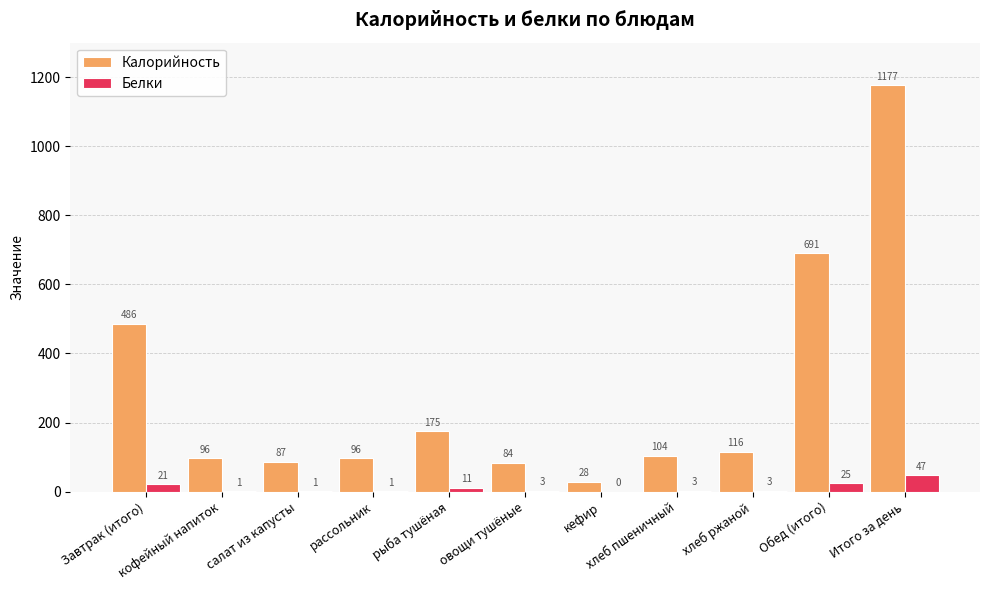

What is the sum of all Калорийность values?

3140